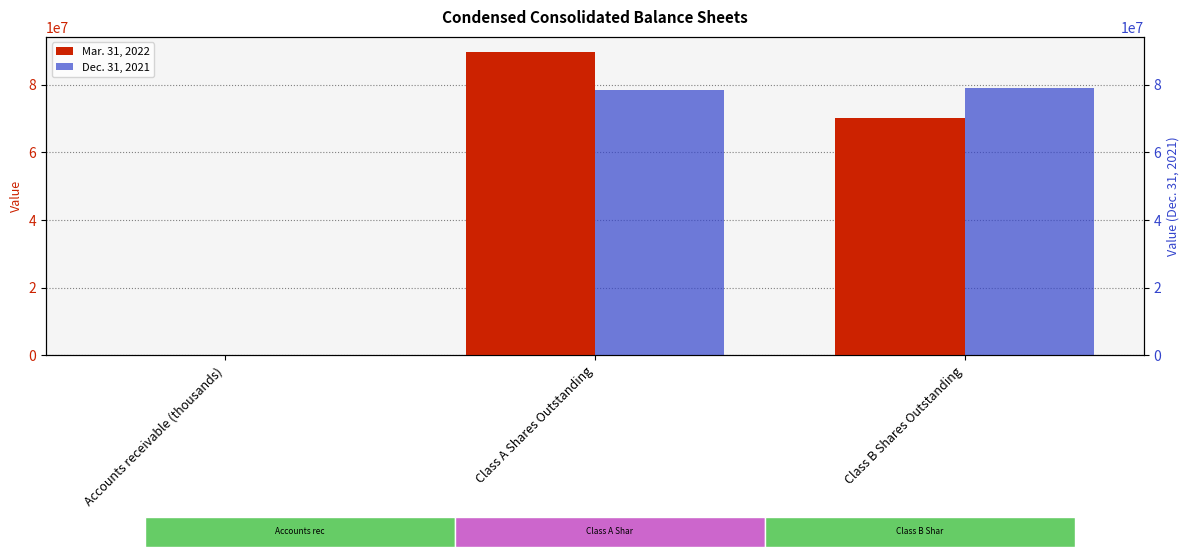

Which series has the largest total across all categories?

Mar. 31, 2022